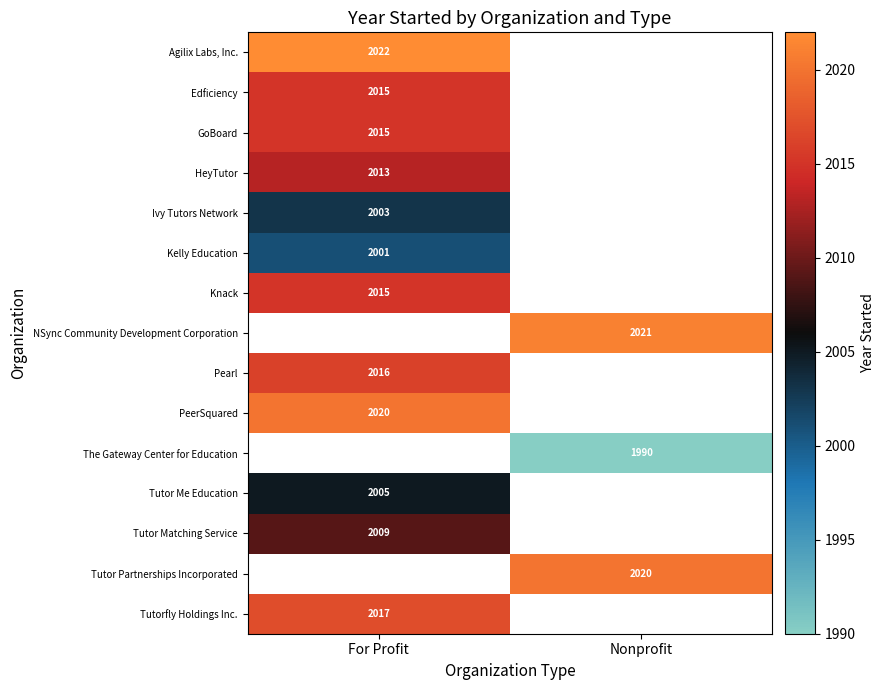

True or false: Agilix Labs, Inc. has a value of 3341 at For Profit.

False